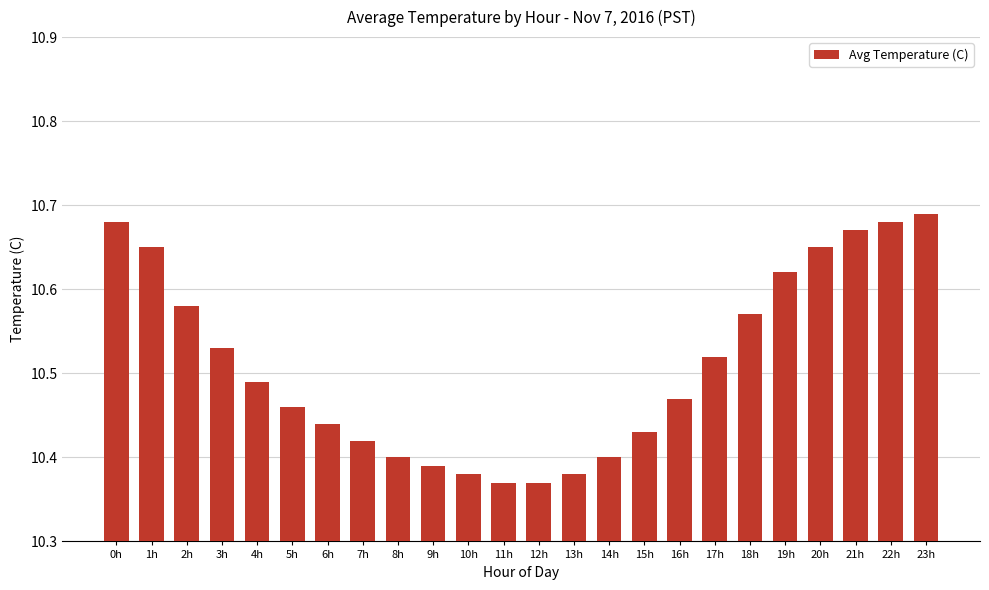

The value at 13h is 10.4. True or false?

True